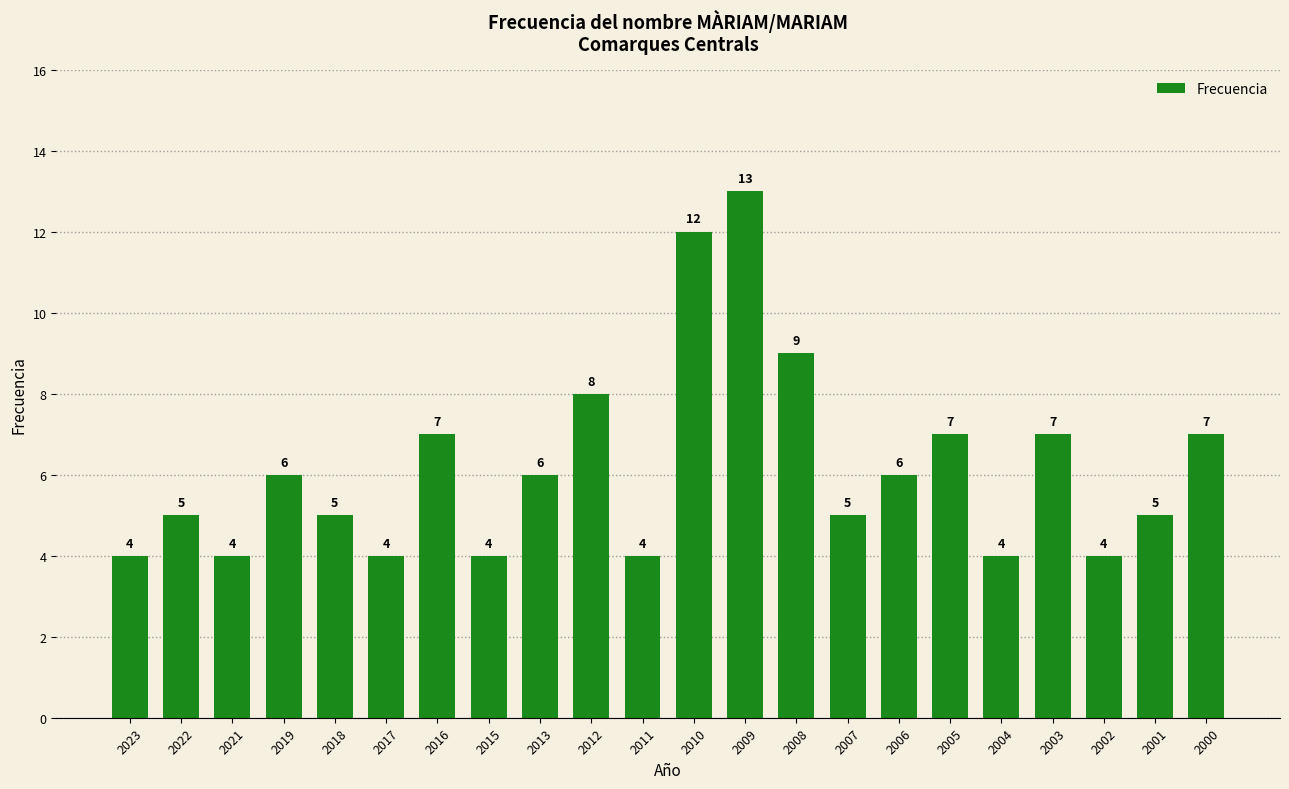

Count the values in the range 4 to 7.

18